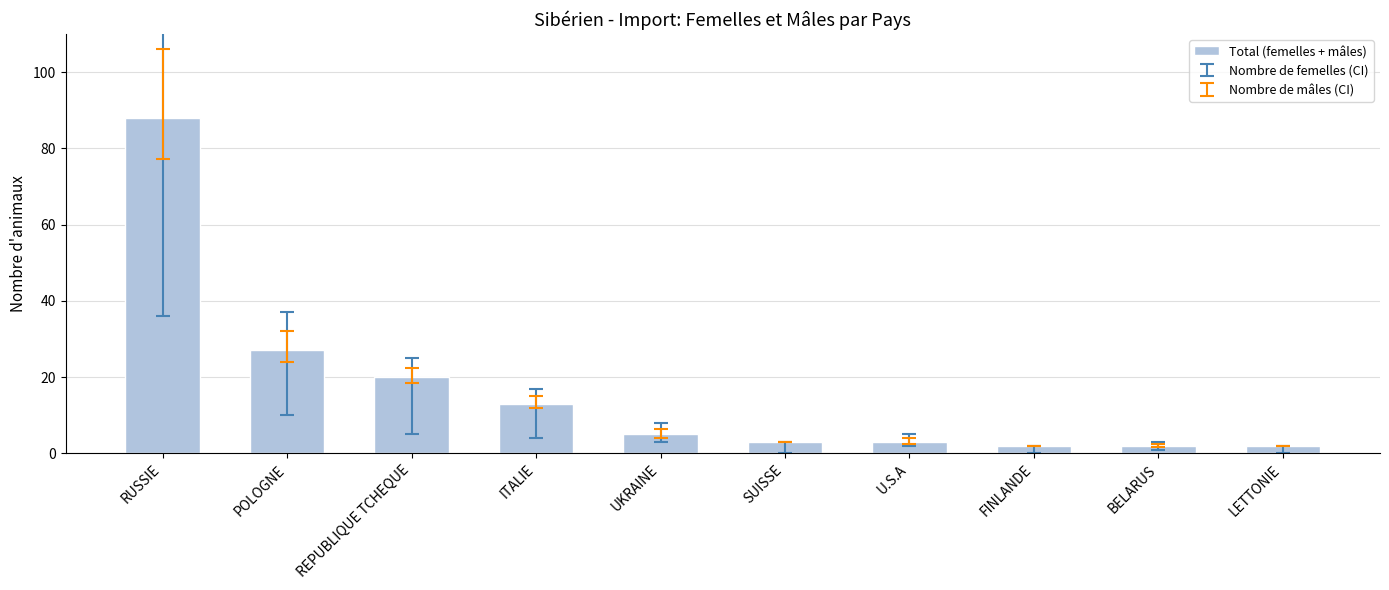

At which label is the value closest to 45?

POLOGNE